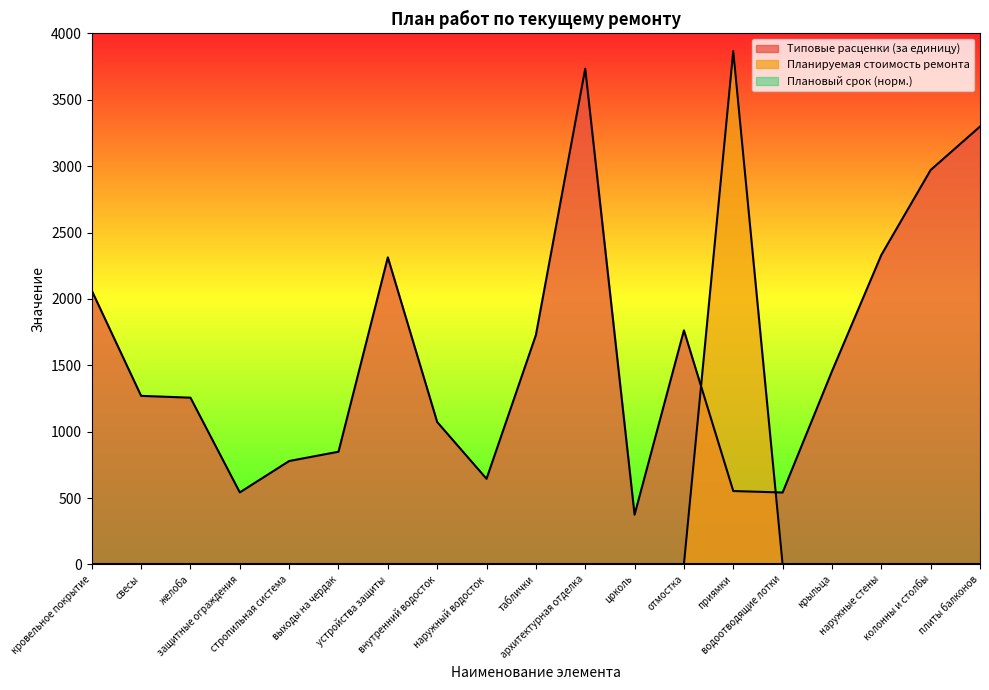

Rank the categories by Планируемая стоимость ремонта value from lowest to highest.

кровельное покрытие, свесы, желоба, защитные ограждения, стропильная система, выходы на чердак, устройства защиты, внутренний водосток, наружный водосток, таблички, архитектурная отделка, цоколь, отмостка, водоотводящие лотки, крыльца, наружные стены, колонны и столбы, плиты балконов, приямки